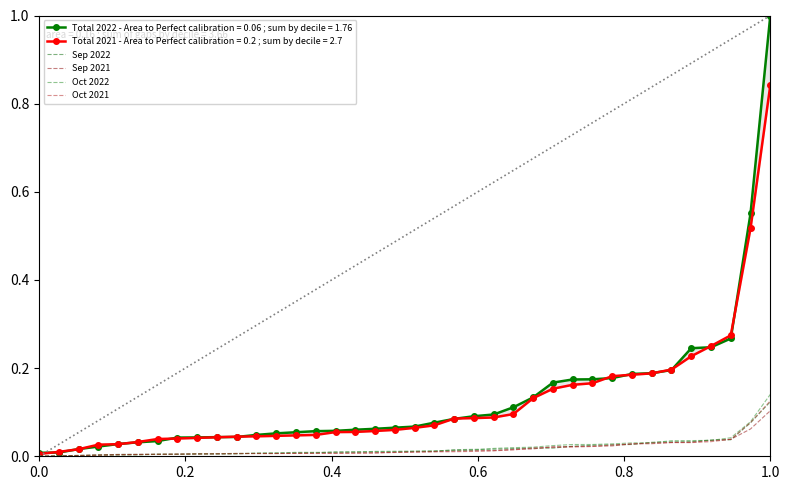

At which label does Sep 2021 reach its peak?

1.0